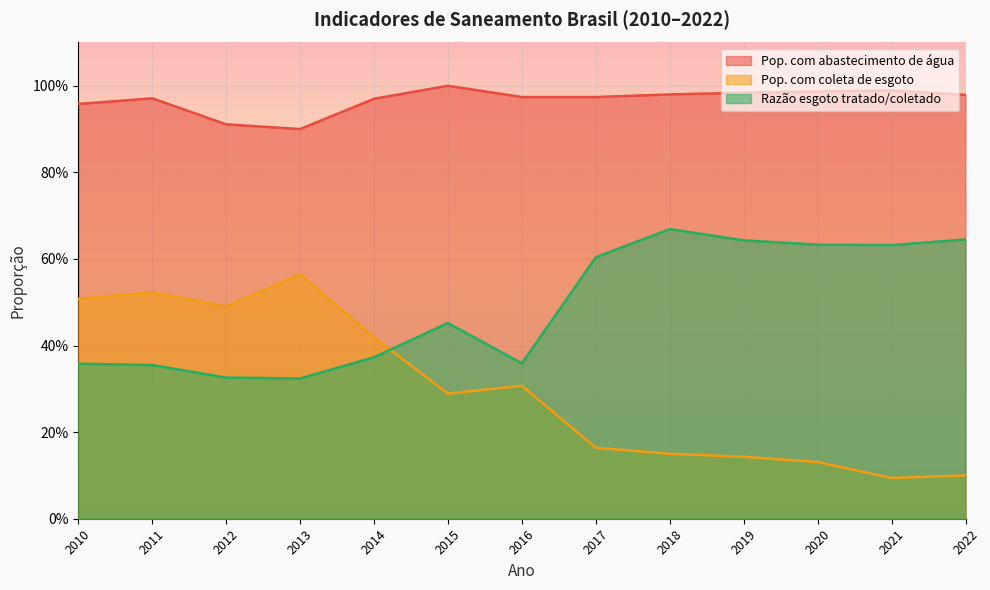

Where is Pop. com abastecimento de água nearest to the value 0?

2013